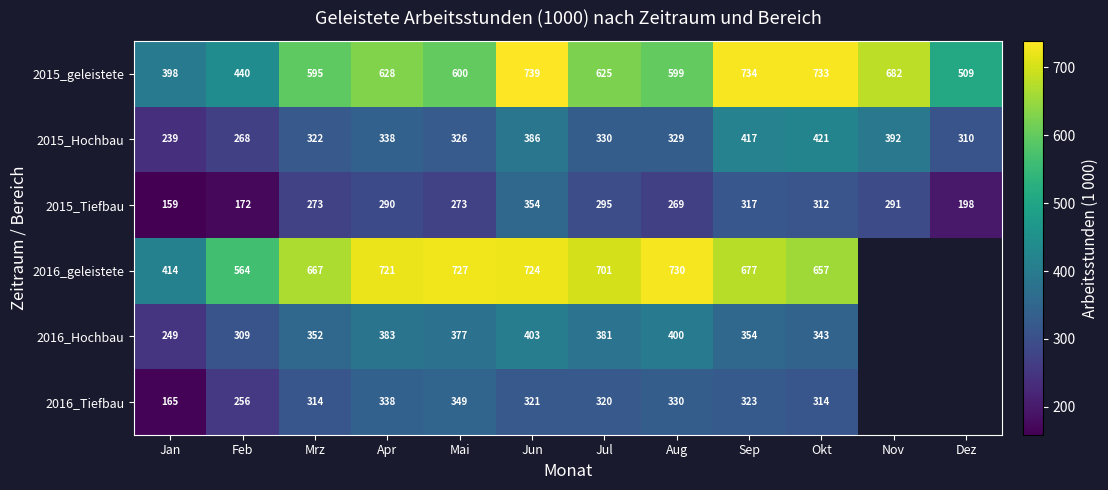

What is the difference between the 2015_geleistete values at Okt and Nov?

51